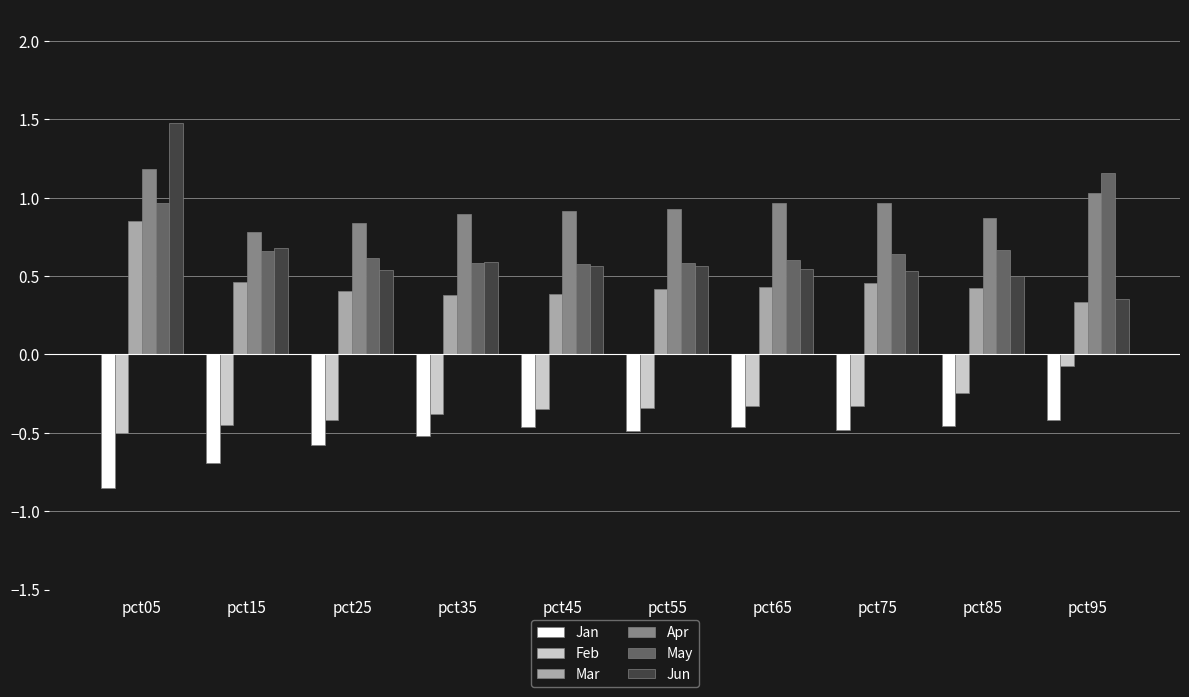

At how many categories does at least one series exceed 0?

10